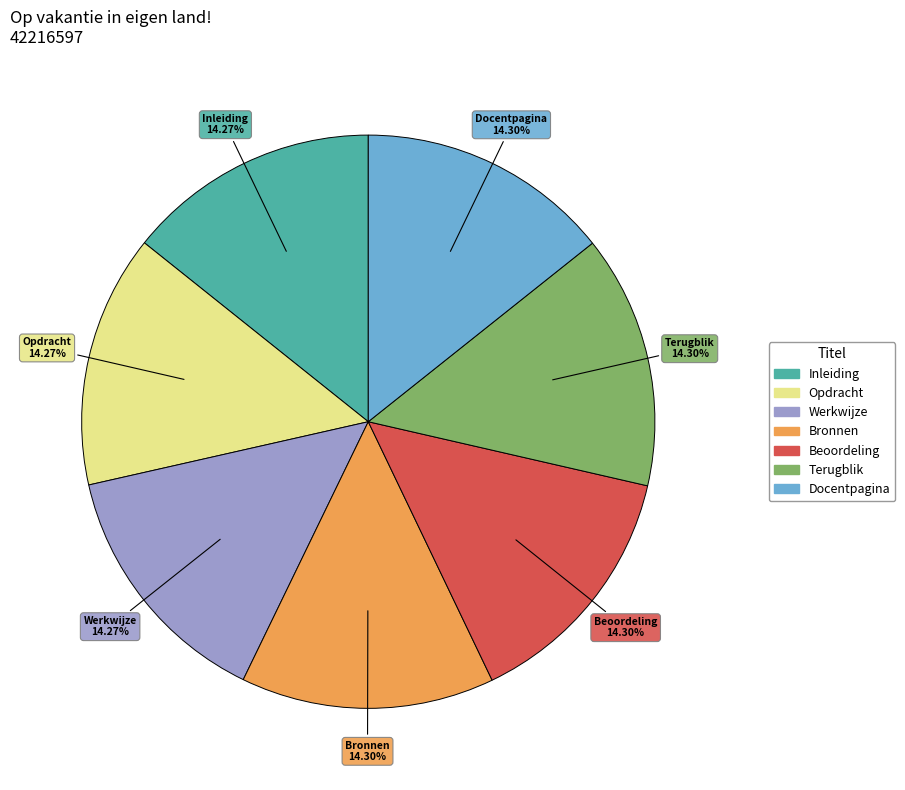

What is the total percentage of Werkwijze and Beoordeling?

28.6%